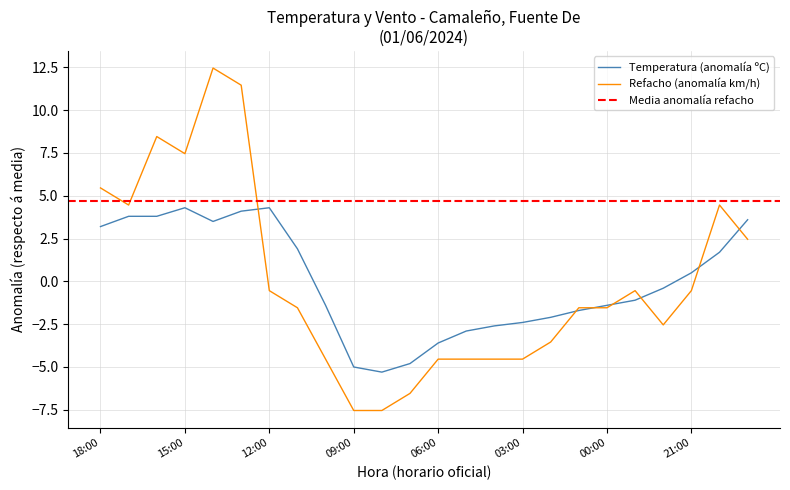

What is the value of the Temperatura (ºC) point at the 1st from the left?

3.2